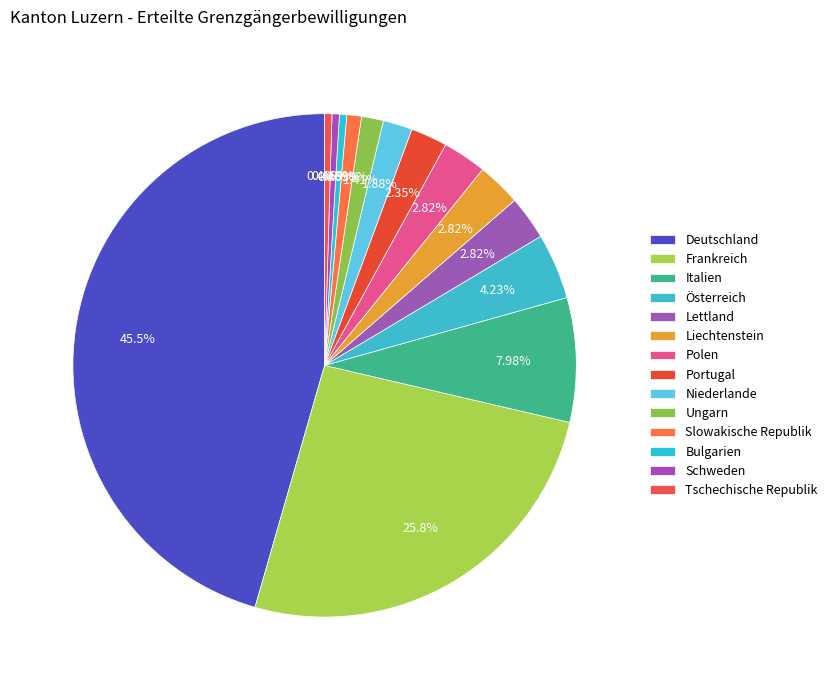

How many segments does this pie chart have?

14